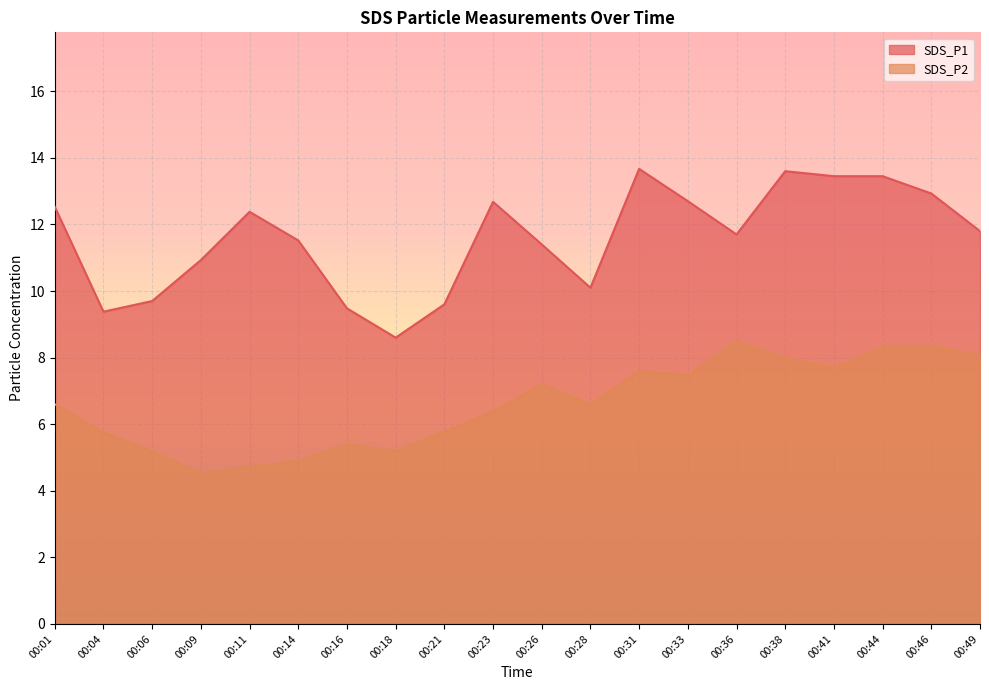

What is the difference between the second highest and second lowest values in the SDS_P1 series?

4.2